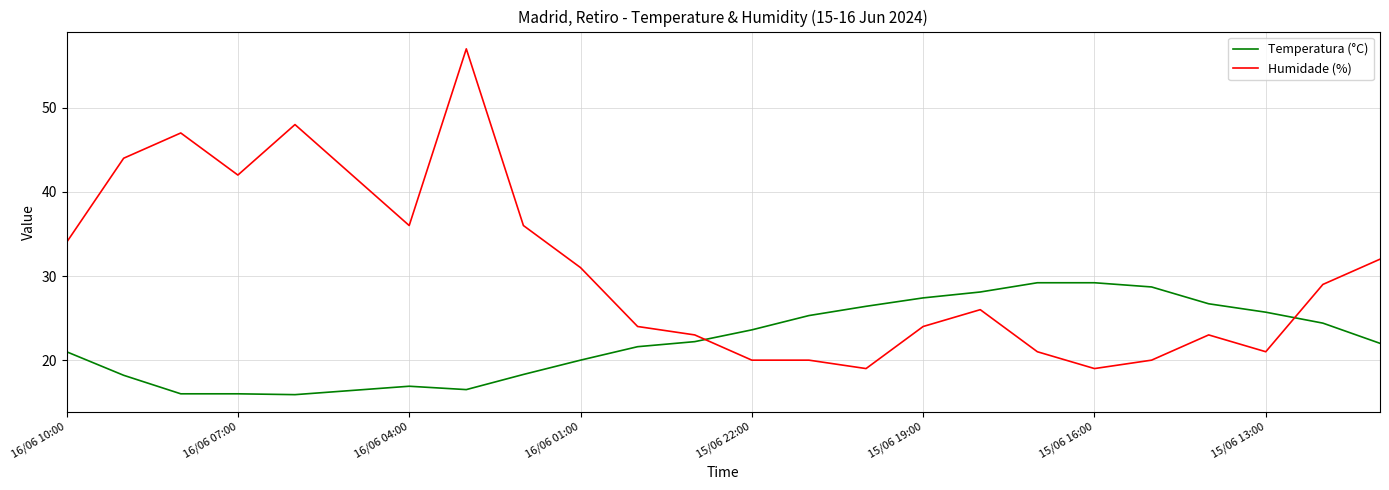

Which series has the largest total across all categories?

Humidade (%)